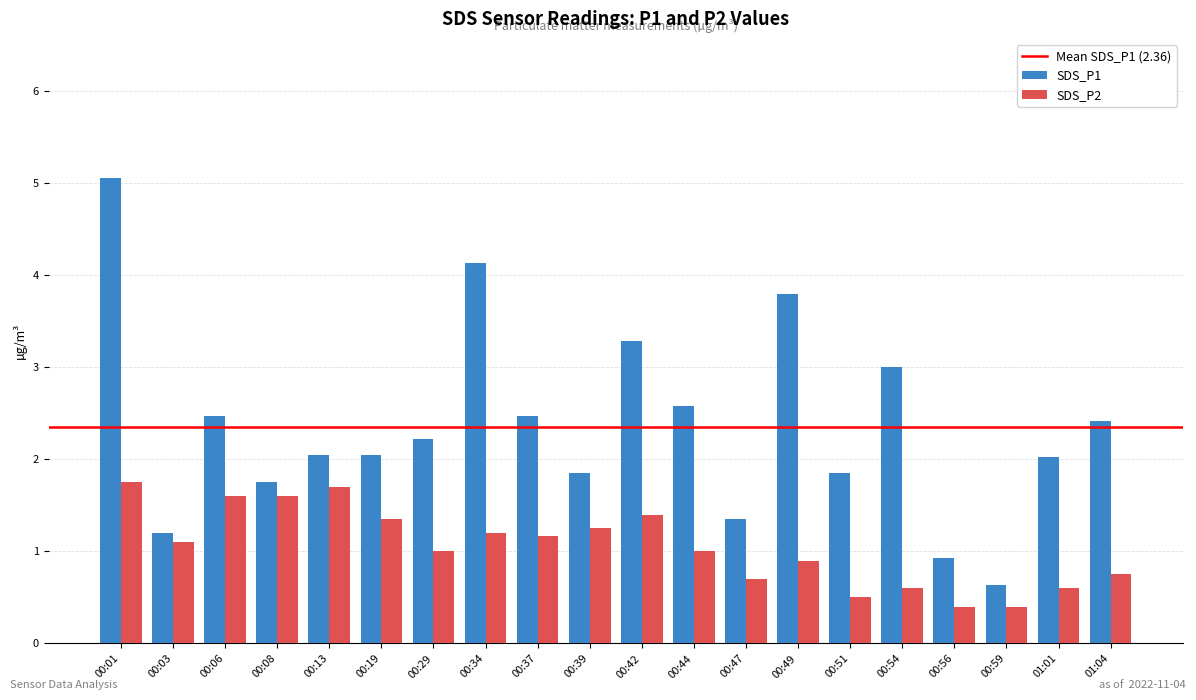

What is the average value of the SDS_P1 series?

2.4